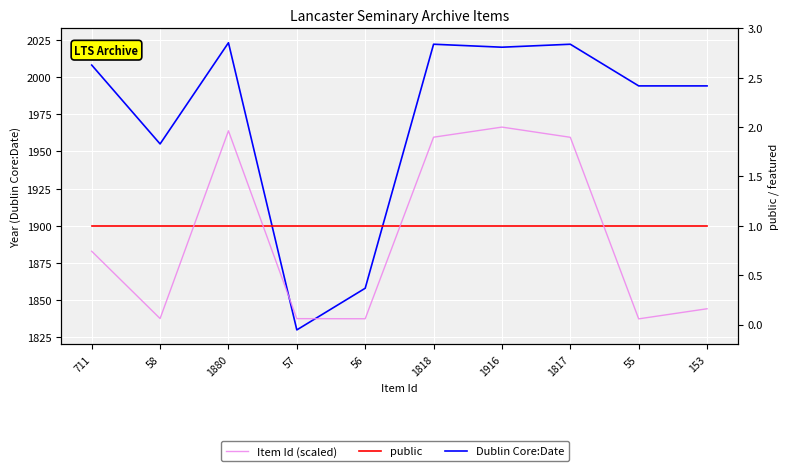

Reading left to right, transcribe all the data shown in this chart.

Dublin Core:Date: 711=2008.0	58=1955.0	1880=2023.0	57=1830.0	56=1858.0	1818=2022.0	1916=2020.0	1817=2022.0	55=1994.0	153=1994.0
public: 711=1.0	58=1.0	1880=1.0	57=1.0	56=1.0	1818=1.0	1916=1.0	1817=1.0	55=1.0	153=1.0
Item Id (scaled): 711=0.7	58=0.1	1880=2.0	57=0.1	56=0.1	1818=1.9	1916=2.0	1817=1.9	55=0.1	153=0.2